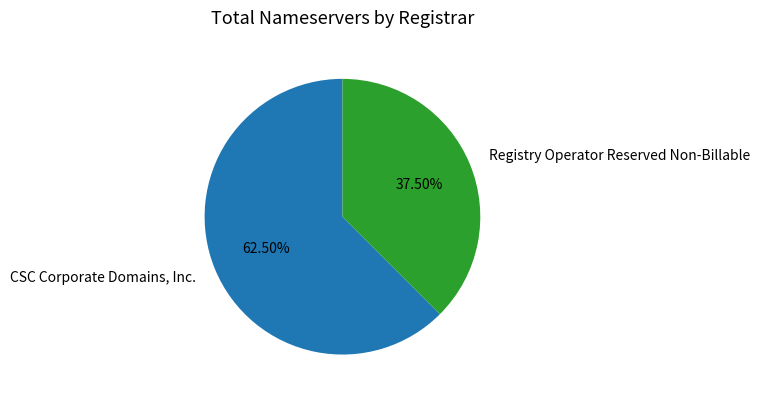

Is there a majority slice in this chart?

Yes